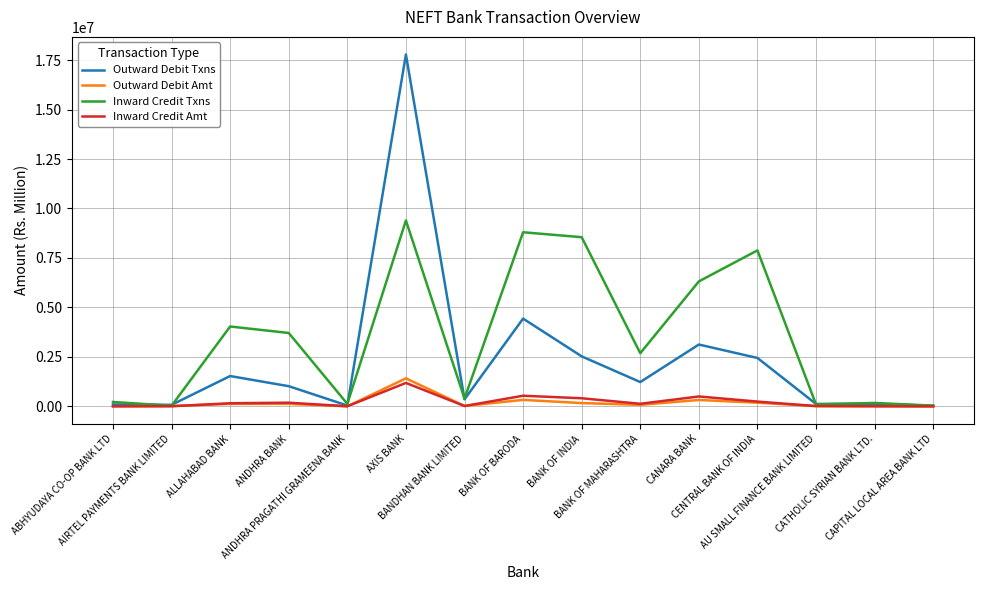

What is the greatest value displayed?

17781275.0